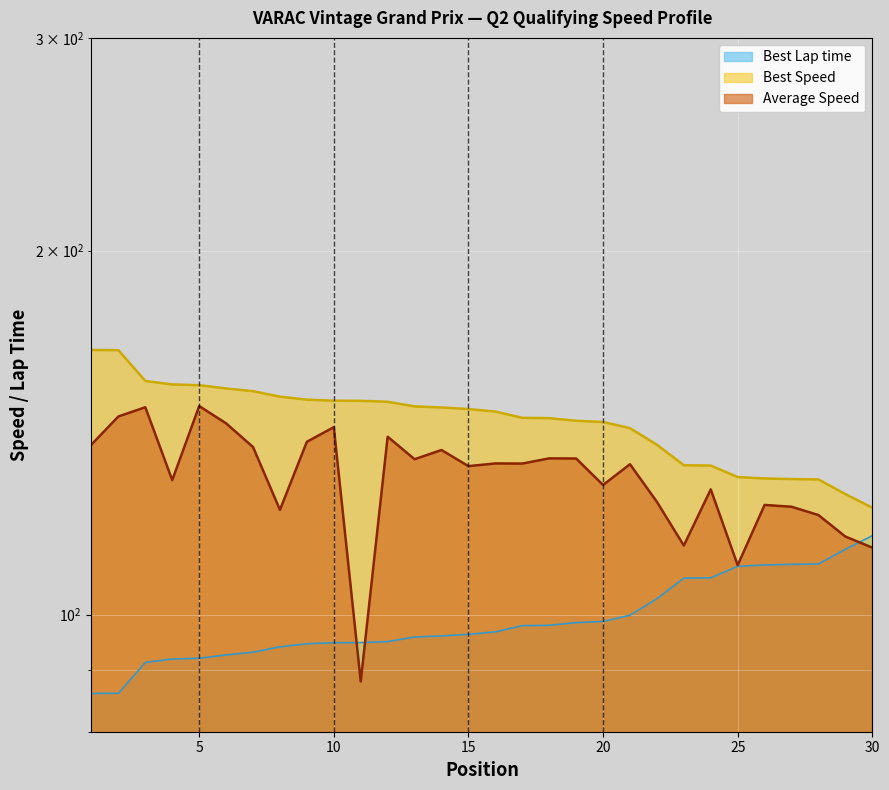

At how many categories does at least one series exceed 112?

30